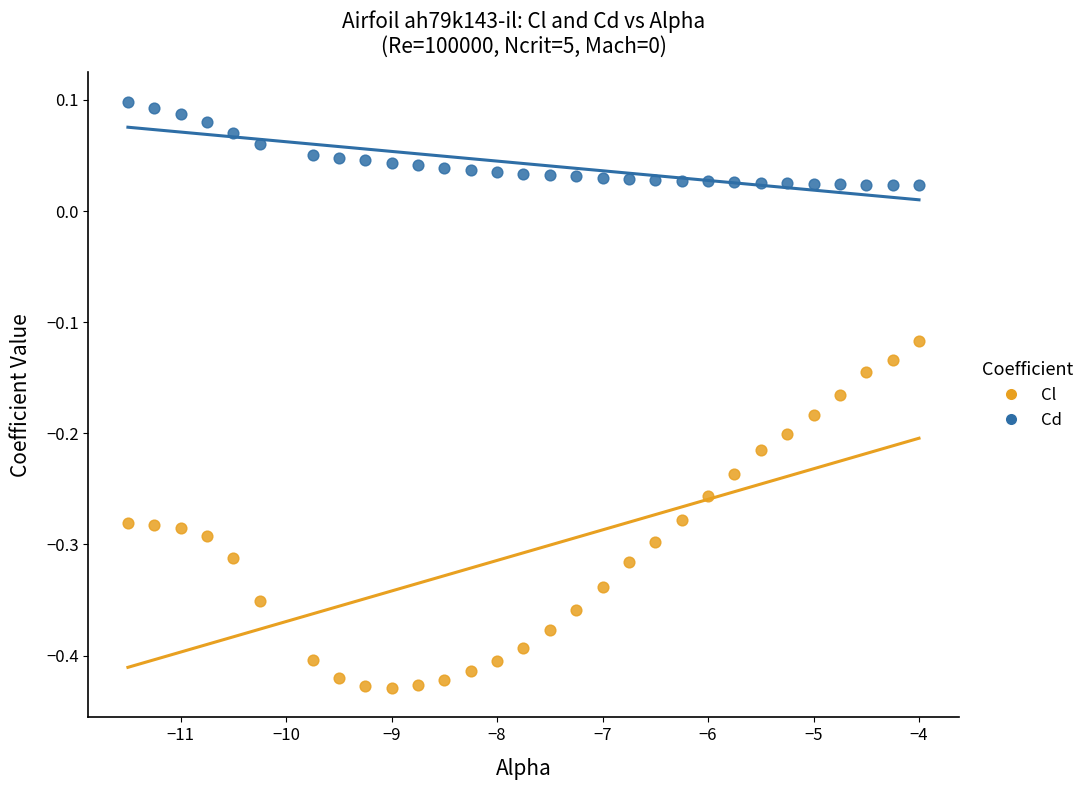

Which series reaches the minimum Y coordinate?

Cl